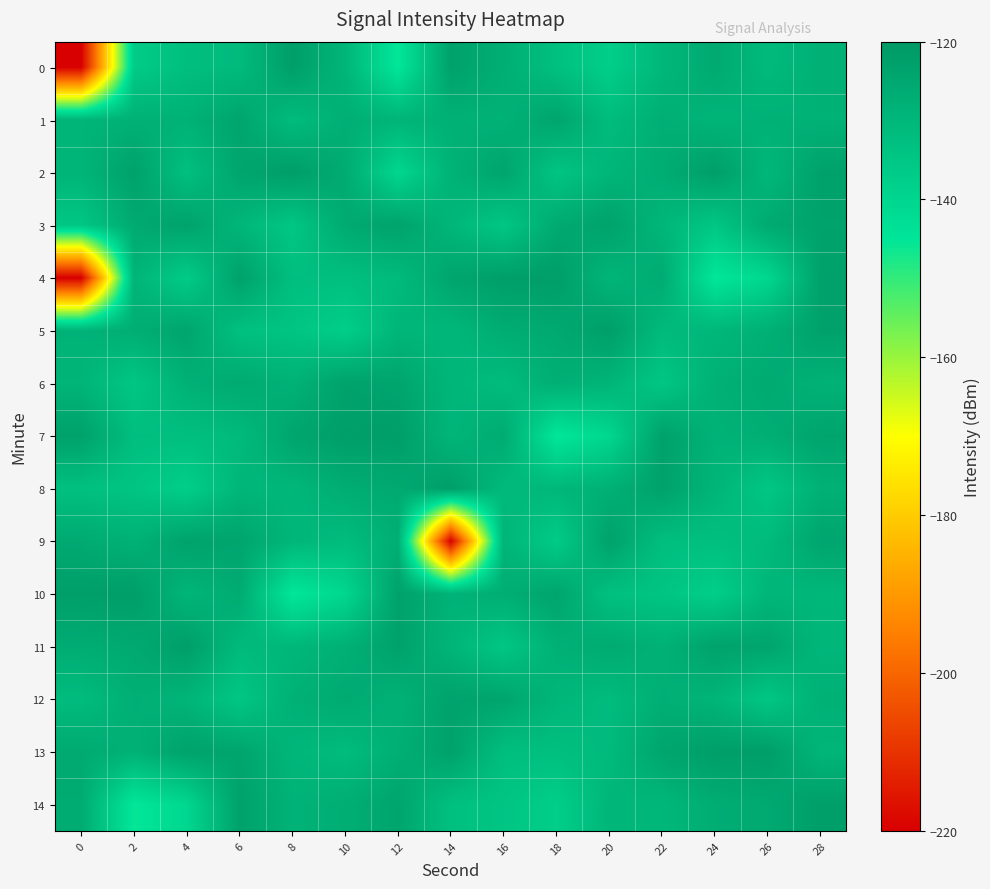

Reading left to right, transcribe all the data shown in this chart.

0: 0=-220.0	2=-136.7	4=-132.4	6=-131.2	8=-122.1	10=-129.5	12=-145.7	14=-123.1	16=-127.1	18=-133.0	20=-137.6	22=-130.1	24=-125.7	26=-131.0	28=-127.8
1: 0=-129.3	2=-128.0	4=-128.3	6=-124.2	8=-131.6	10=-127.4	12=-129.3	14=-128.0	16=-128.3	18=-124.2	20=-131.6	22=-127.4	24=-129.3	26=-128.0	28=-128.3
2: 0=-129.2	2=-123.1	4=-132.7	6=-124.4	8=-121.8	10=-126.3	12=-140.4	14=-128.5	16=-124.2	18=-134.4	20=-129.7	22=-126.7	24=-122.1	26=-130.1	28=-123.1
3: 0=-135.1	2=-125.9	4=-123.3	6=-129.7	8=-135.1	10=-125.9	12=-123.3	14=-129.7	16=-135.1	18=-125.9	20=-123.3	22=-129.7	24=-135.1	26=-125.9	28=-123.3
4: 0=-220.0	2=-129.2	4=-136.7	6=-123.1	8=-132.4	10=-132.7	12=-131.2	14=-124.4	16=-122.1	18=-121.8	20=-129.5	22=-126.3	24=-145.7	26=-140.4	28=-123.1
5: 0=-128.5	2=-127.1	4=-124.2	6=-133.0	8=-134.4	10=-137.6	12=-129.7	14=-130.1	16=-126.7	18=-125.7	20=-122.1	22=-131.0	24=-130.1	26=-127.8	28=-123.1
6: 0=-129.3	2=-135.1	4=-128.0	6=-125.9	8=-128.3	10=-123.3	12=-124.2	14=-129.7	16=-131.6	18=-127.4	20=-129.3	22=-135.1	24=-128.0	26=-125.9	28=-128.3
7: 0=-123.1	2=-132.4	4=-132.7	6=-131.2	8=-124.4	10=-122.1	12=-121.8	14=-129.5	16=-126.3	18=-145.7	20=-140.4	22=-123.1	24=-128.5	26=-127.1	28=-124.2
8: 0=-133.0	2=-134.4	4=-137.6	6=-129.7	8=-130.1	10=-126.7	12=-125.7	14=-122.1	16=-131.0	18=-130.1	20=-127.8	22=-123.1	24=-129.3	26=-135.1	28=-128.0
9: 0=-125.9	2=-128.3	4=-123.3	6=-124.2	8=-129.7	10=-131.6	12=-127.4	14=-220.0	16=-129.2	18=-136.7	20=-123.1	22=-132.4	24=-132.7	26=-131.2	28=-124.4
10: 0=-122.1	2=-121.8	4=-129.5	6=-126.3	8=-145.7	10=-140.4	12=-123.1	14=-128.5	16=-127.1	18=-124.2	20=-133.0	22=-134.4	24=-137.6	26=-129.7	28=-130.1
11: 0=-126.7	2=-125.7	4=-122.1	6=-131.0	8=-130.1	10=-127.8	12=-123.1	14=-129.3	16=-135.1	18=-128.0	20=-125.9	22=-128.3	24=-123.3	26=-124.2	28=-129.7
12: 0=-131.6	2=-127.4	4=-129.3	6=-135.1	8=-128.0	10=-125.9	12=-128.3	14=-123.3	16=-124.2	18=-129.7	20=-131.6	22=-127.4	24=-129.3	26=-135.1	28=-128.0
13: 0=-125.9	2=-128.3	4=-123.3	6=-124.2	8=-129.7	10=-131.6	12=-127.4	14=-123.1	16=-132.4	18=-132.7	20=-131.2	22=-124.4	24=-122.1	26=-121.8	28=-129.5
14: 0=-126.3	2=-145.7	4=-140.4	6=-123.1	8=-128.5	10=-127.1	12=-124.2	14=-133.0	16=-134.4	18=-137.6	20=-129.7	22=-130.1	24=-126.7	26=-125.7	28=-122.1